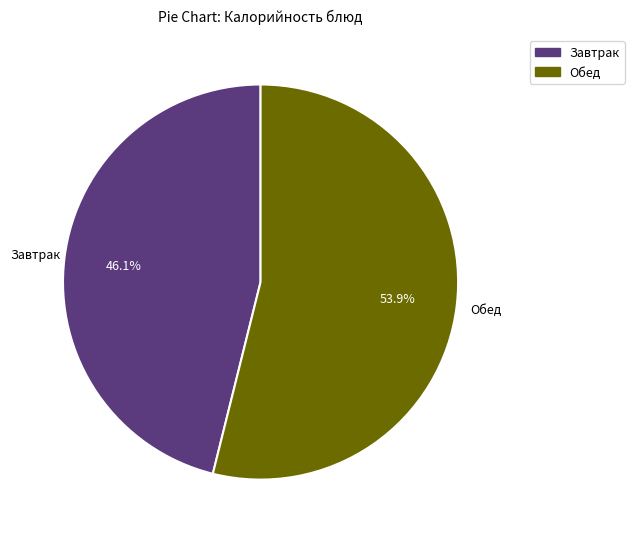

How many slices are in this pie chart?

2